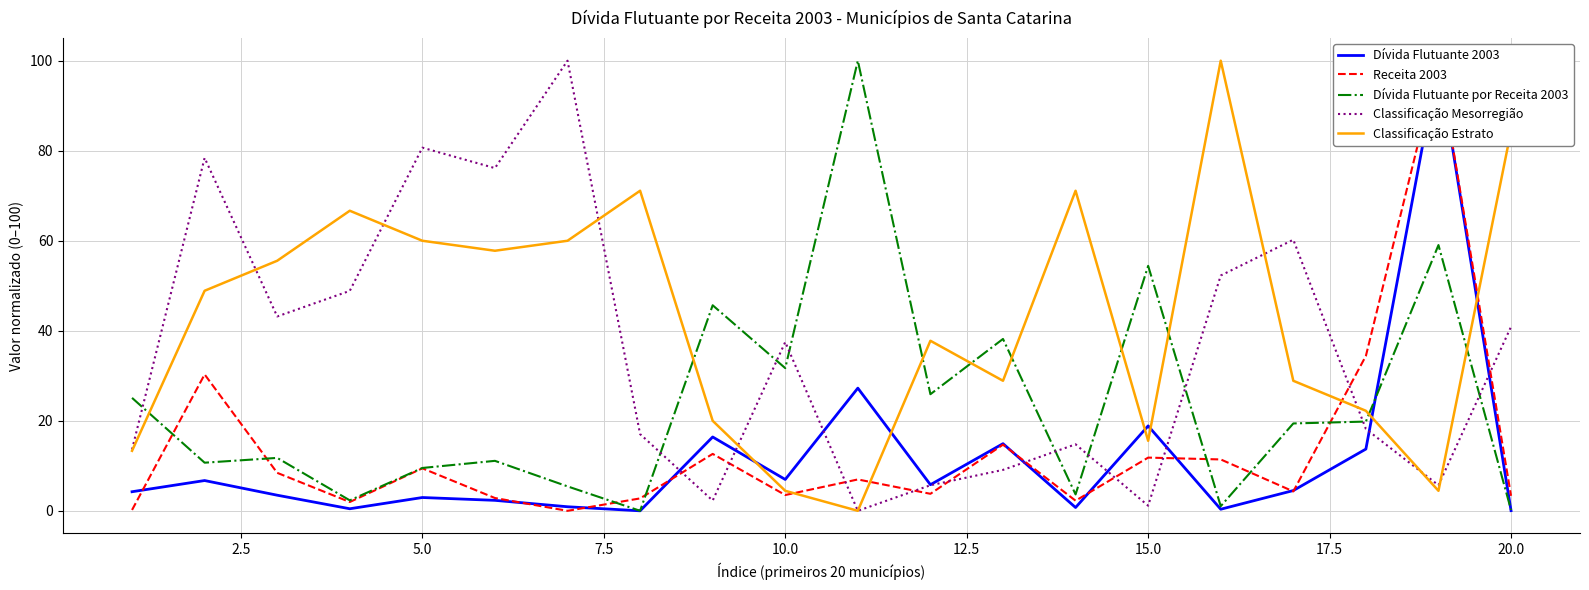

Which series ends up on top after the final intersection of Dívida Flutuante por Receita 2003 and Classificação Mesorregião?

Classificação Mesorregião